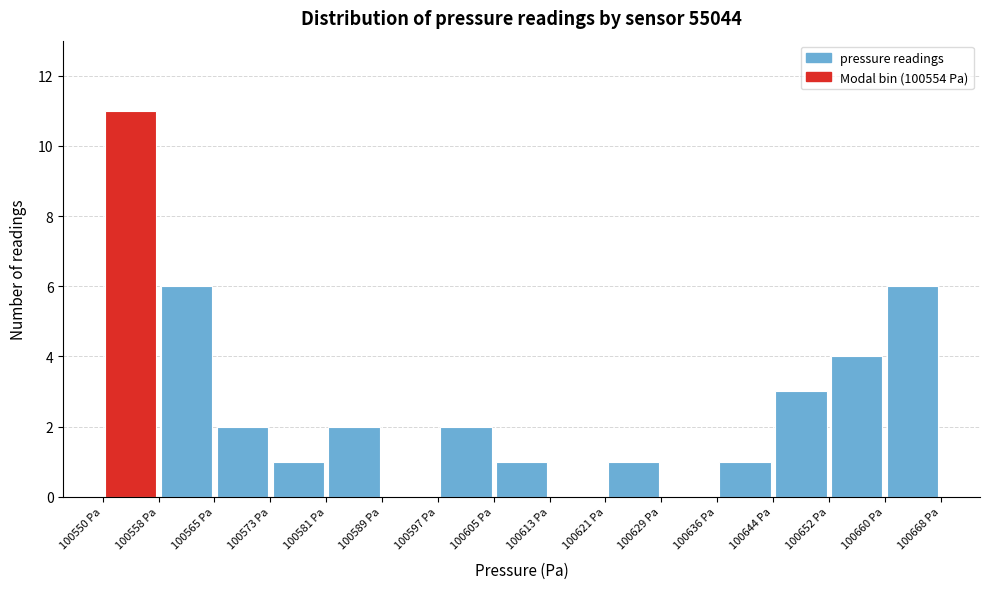

How tall is the bar that spans 100644 to 100652 on the x-axis? Neither the bar edges nor the heights are printed on the chart, so give them approximately, as read against the axes.

3